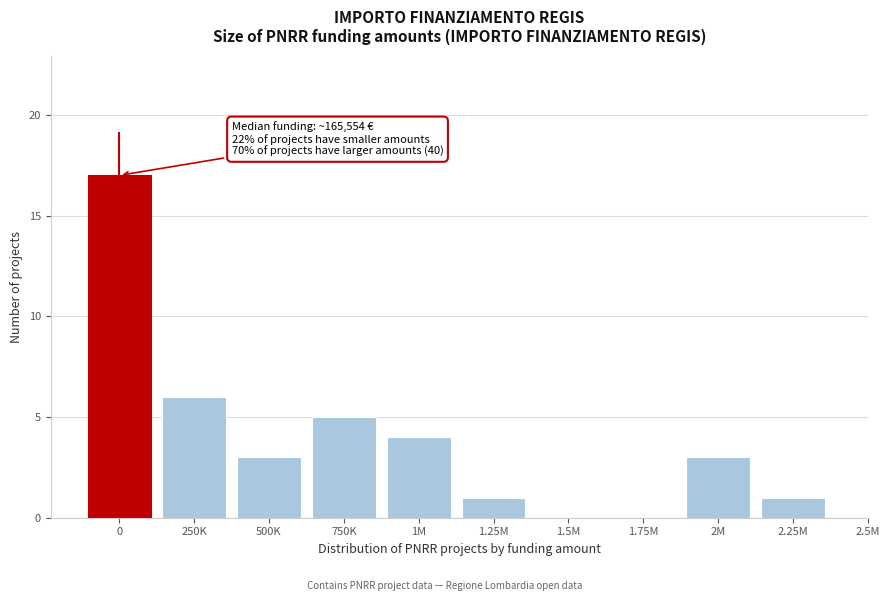

Reading right to left, what are all the values shown in this chart?

2.25M=1	2M=3	1.75M=0	1.5M=0	1.25M=1	1M=4	750K=5	500K=3	250K=6	0=17